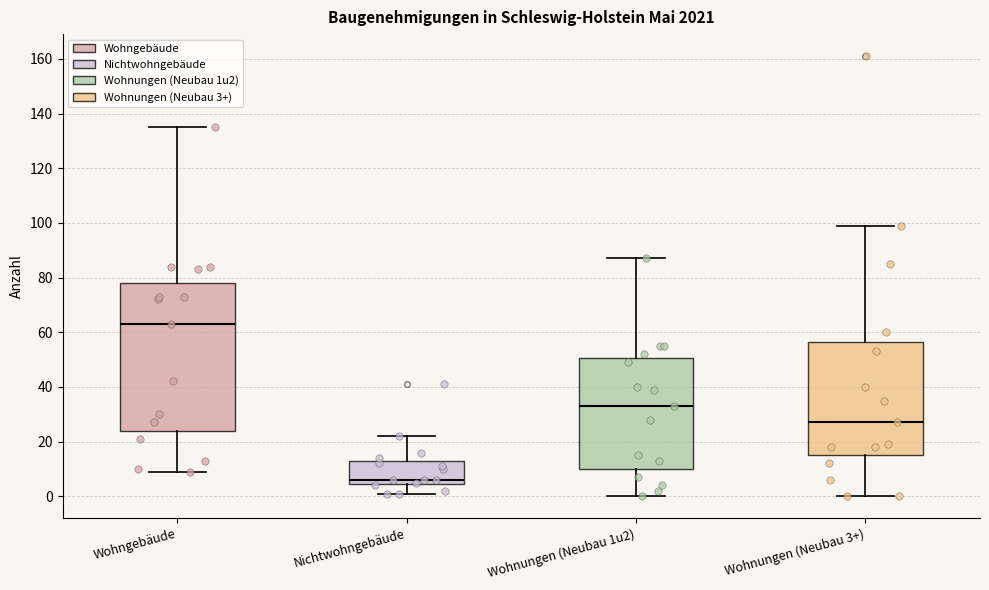

Reading left to right, read every box against the y-axis: the position of its median line, the range the box covers, and the ends of its whiskers. The values are not printed on the chart, so give them approximately, as read against the axis.

Wohngebäude: median 64, box 24 to 78, whiskers 10 to 136
Nichtwohngebäude: median 6, box 4 to 14, whiskers 2 to 22
Wohnungen (Neubau 1u2): median 34, box 10 to 50, whiskers 0 to 88
Wohnungen (Neubau 3+): median 28, box 16 to 56, whiskers 0 to 100